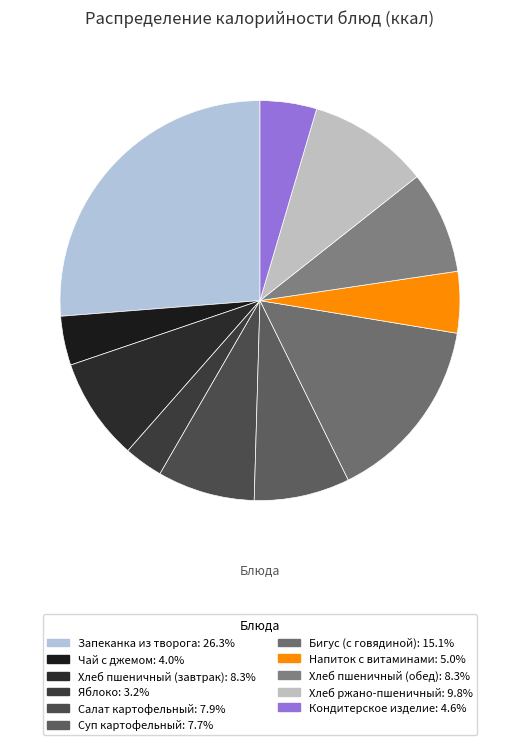

To the nearest percent, what portion does Яблоко represent?

3%